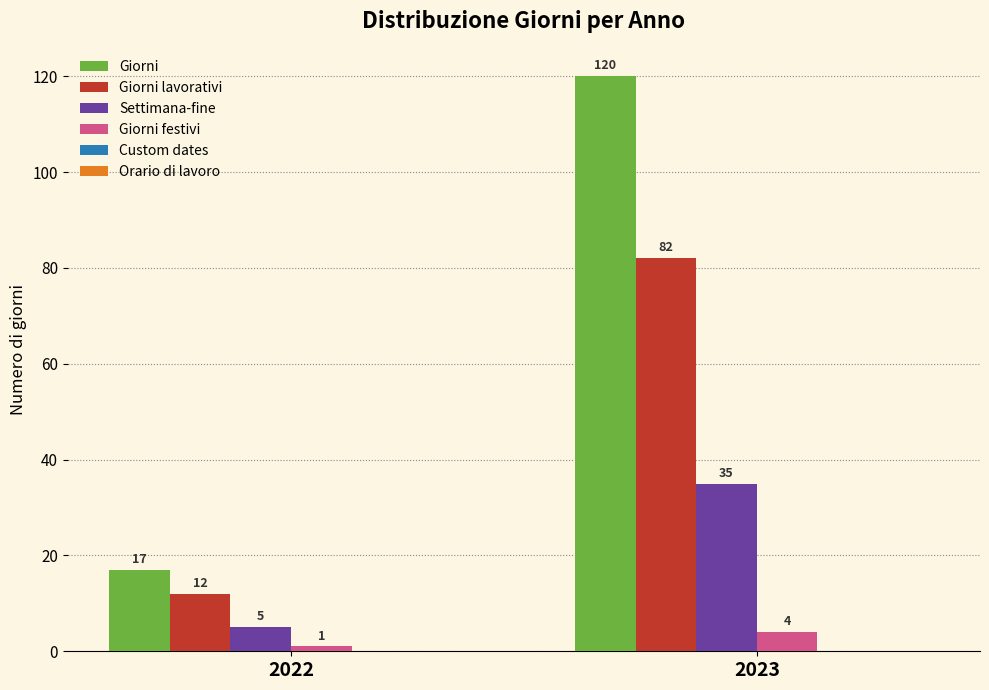

At which category is the sum across all series the highest?

2023